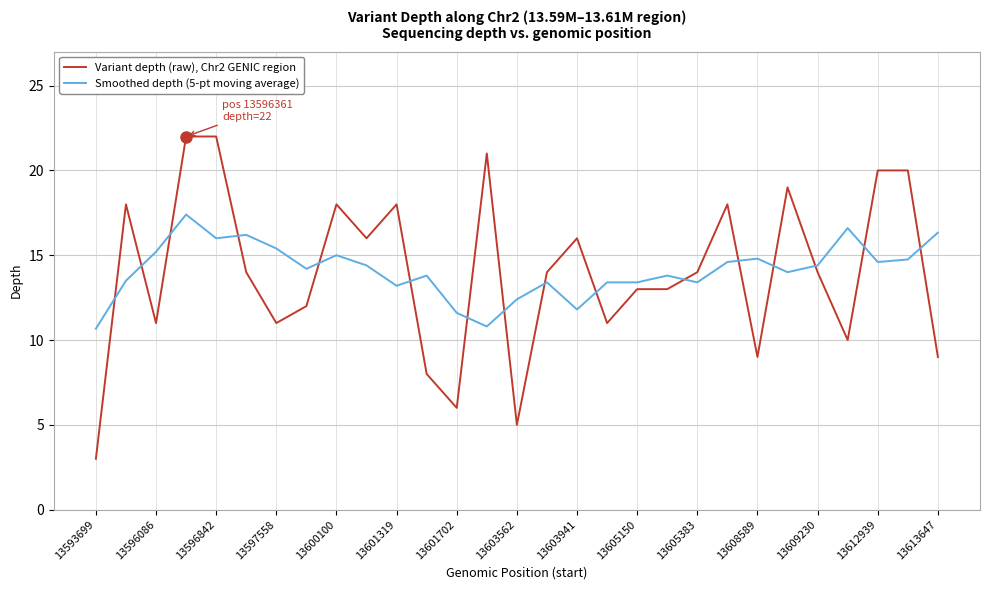

What is the greatest value displayed?

22.0